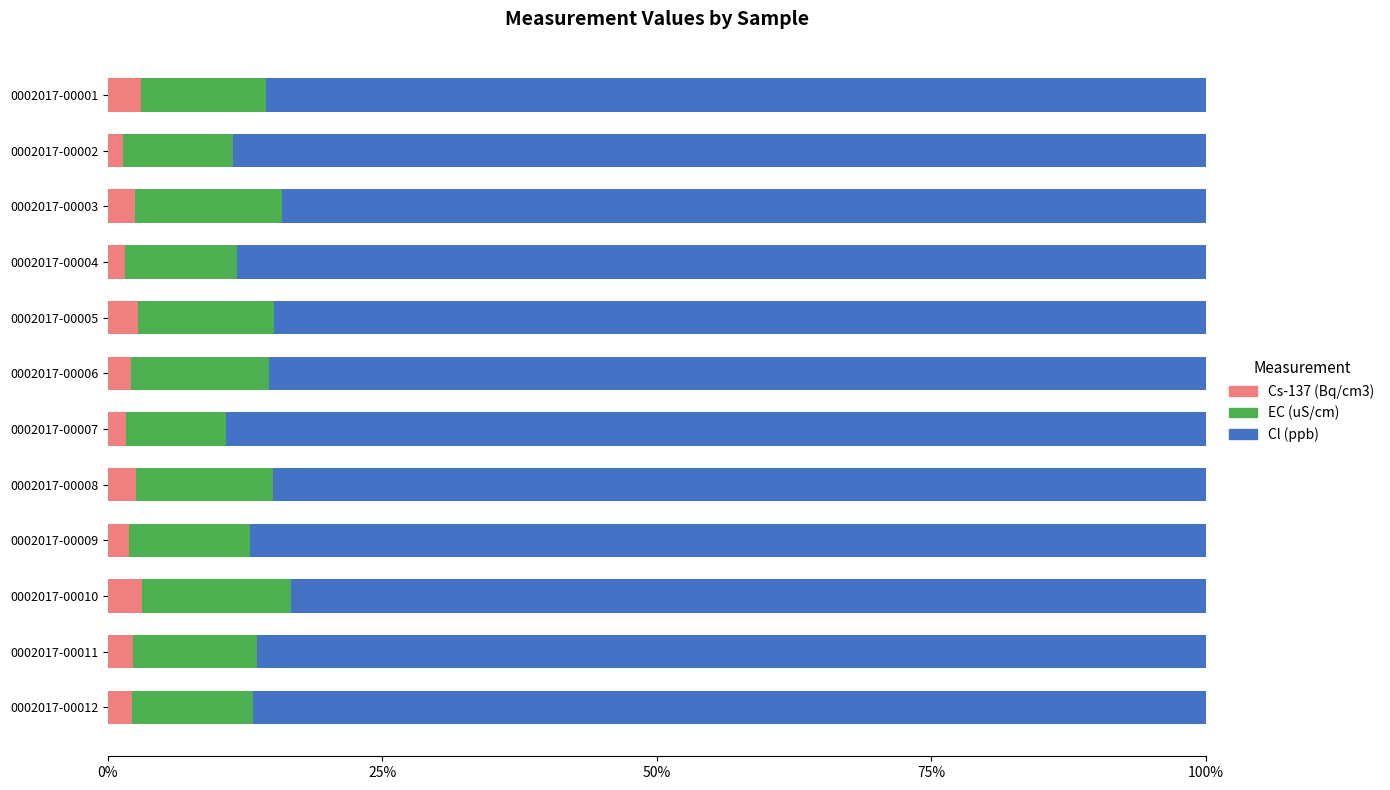

What is the total value across all series at 0002017-00010?

100.0